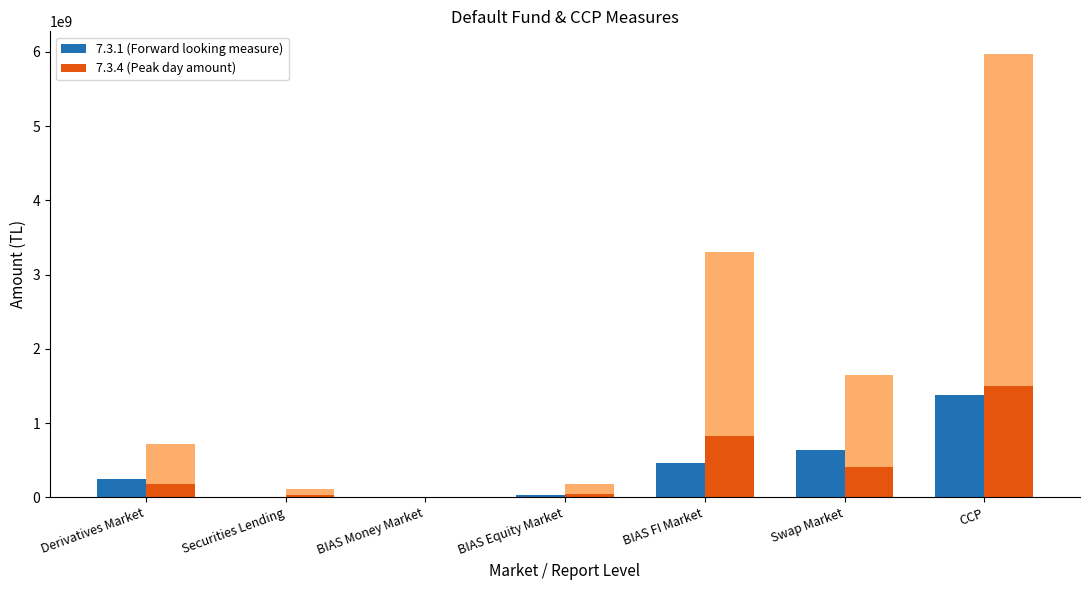

Reading left to right, extract all data points from this chart.

7.3.1 (Forward looking measure): 244131142.0	1022273.0	0.0	38131564.0	457903687.0	636945955.8	1378134621.8
7.3.4 (Peak day amount): 178874388.3	29670968.9	0.0	46215693.8	826560507.0	412835341.7	1494156899.7